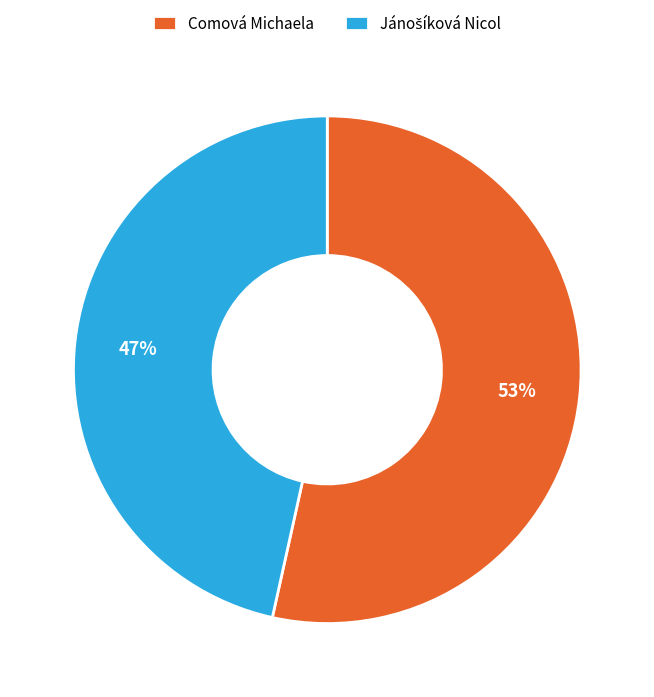

To the nearest percent, what percentage of the pie is Comová Michaela?

53%